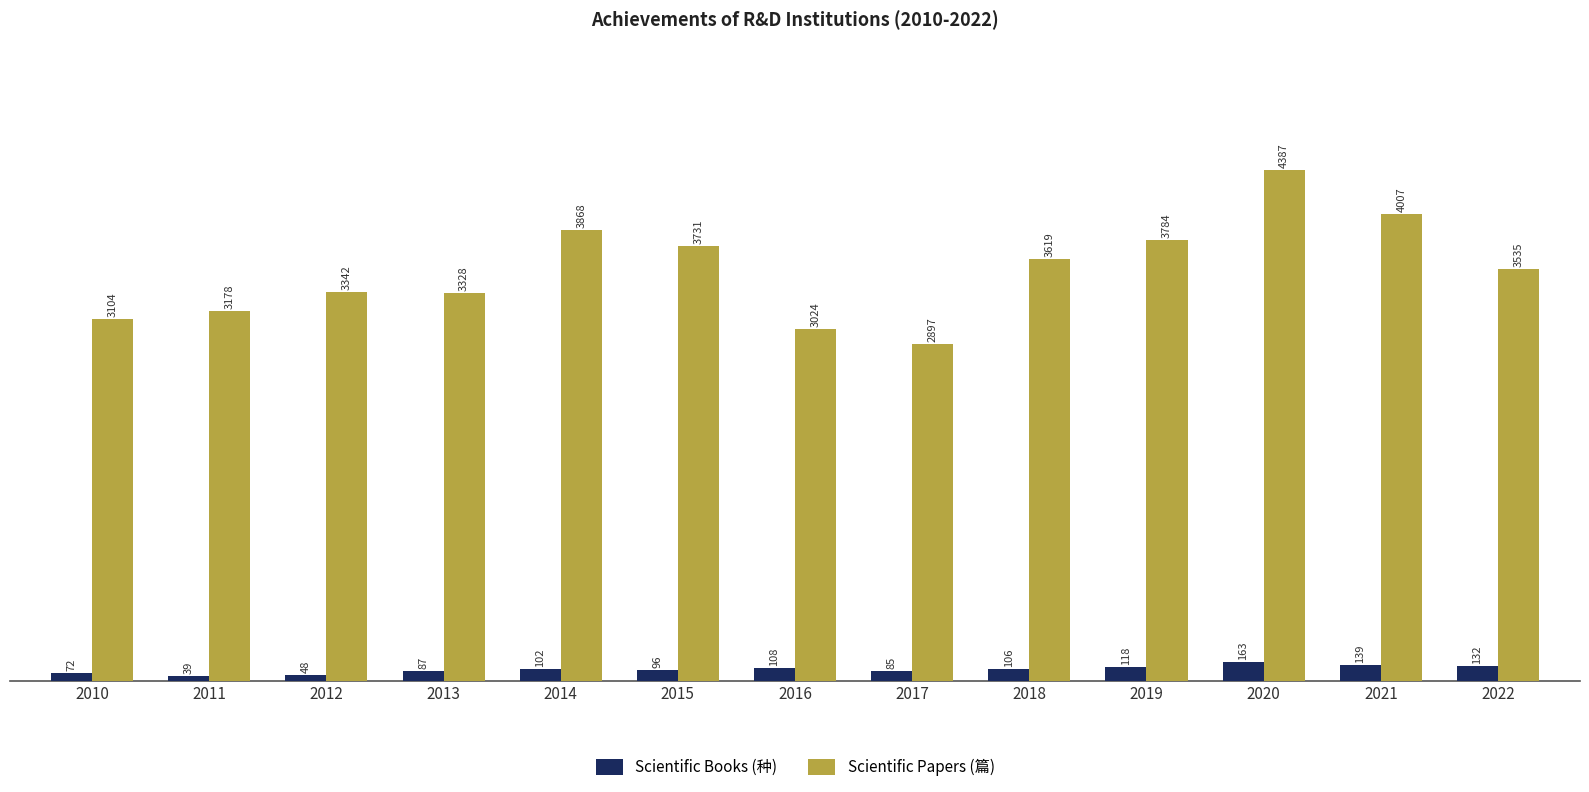

Reading left to right, transcribe all the data shown in this chart.

Scientific Books (种): 72	39	48	87	102	96	108	85	106	118	163	139	132
Scientific Papers (篇): 3104	3178	3342	3328	3868	3731	3024	2897	3619	3784	4387	4007	3535